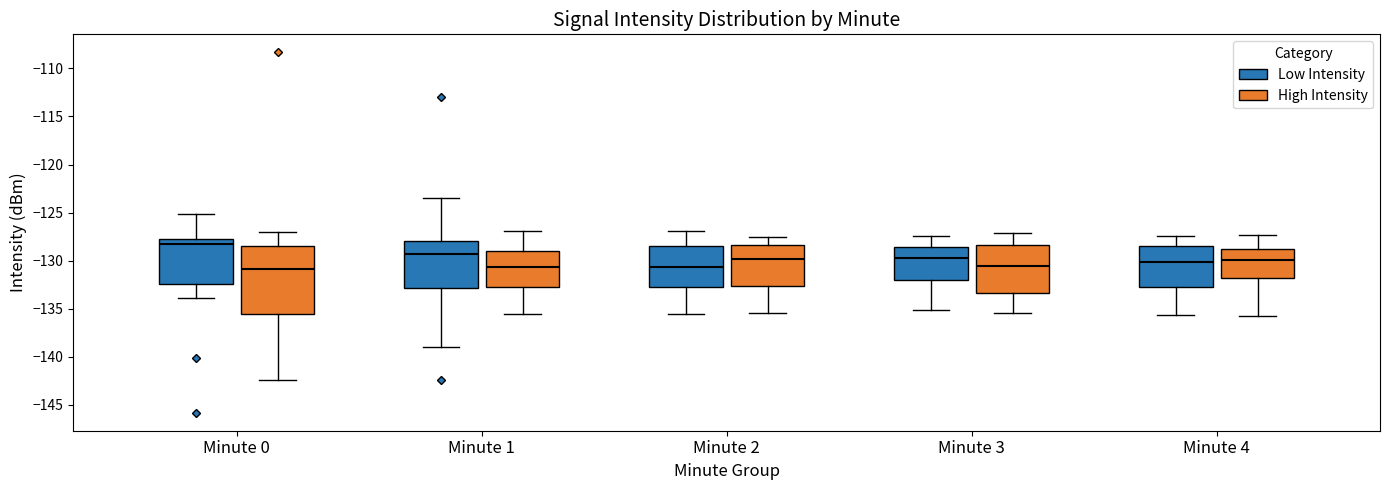

Which box is the tallest, from its lower edge to its upper edge?

Minute 0 (High Intensity)